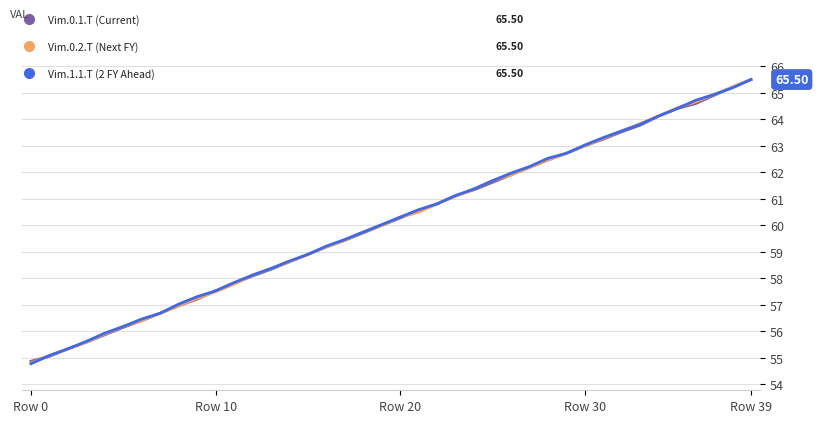

At which category is the sum across all series the highest?

Row 39